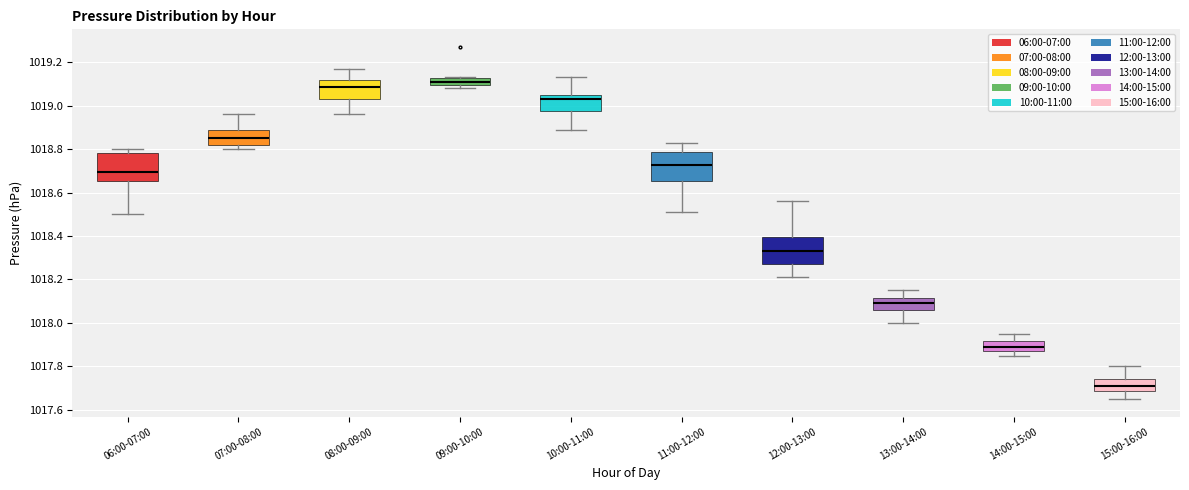

Which box's median line is the lowest?

15:00-16:00